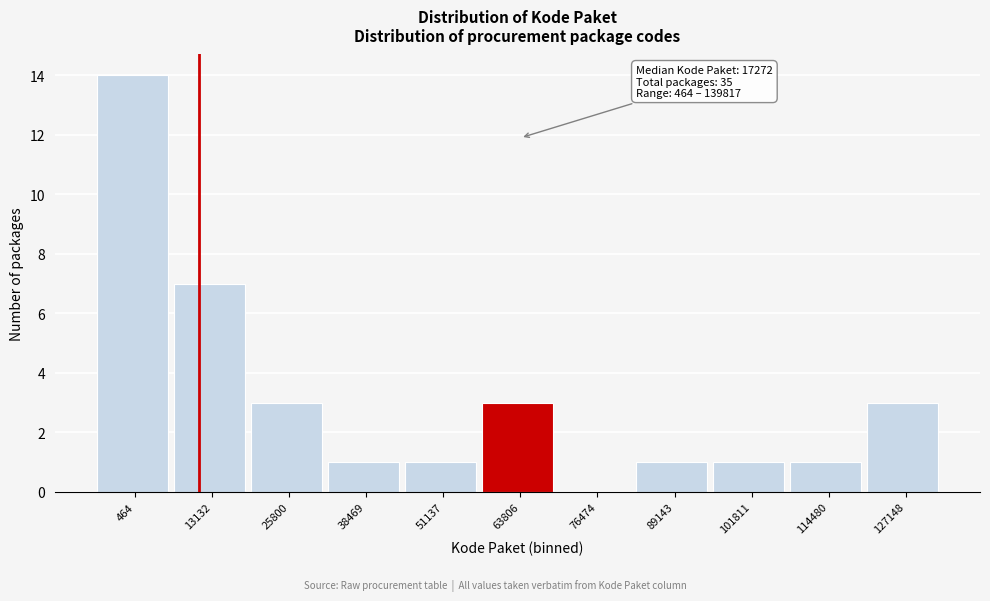

Reading left to right, list all the values displayed in this chart.

464=14	13132=7	25800=3	38469=1	51137=1	63806=3	76474=0	89143=1	101811=1	114480=1	127148=3